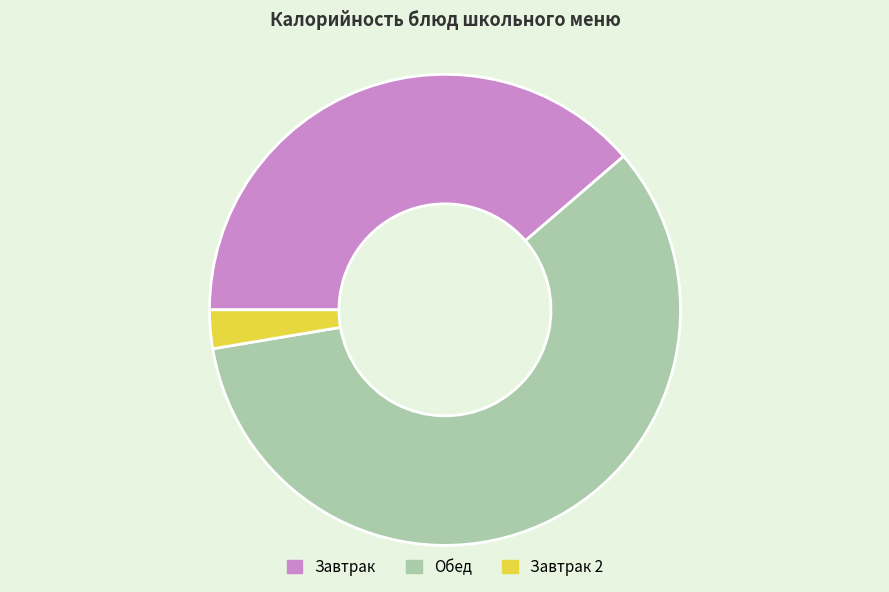

How many segments does this pie chart have?

3